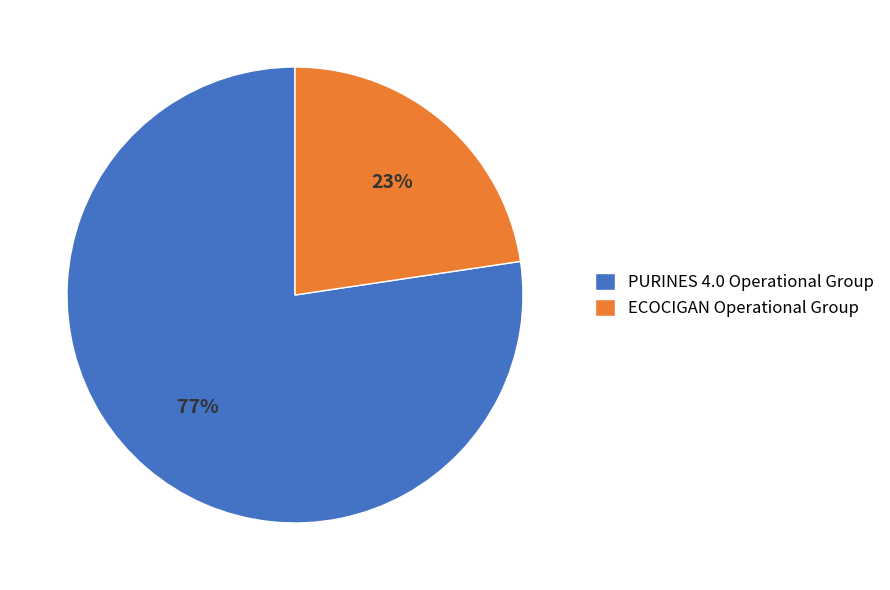

What is the smallest slice in the pie chart?

ECOCIGAN Operational Group